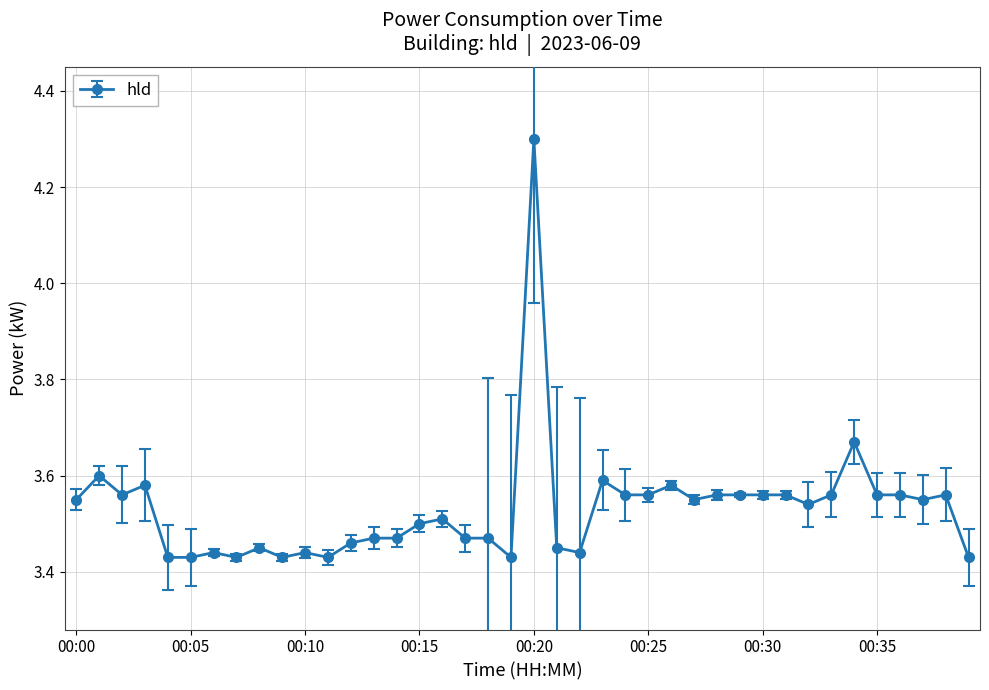

Count the number of categories in the chart.

40